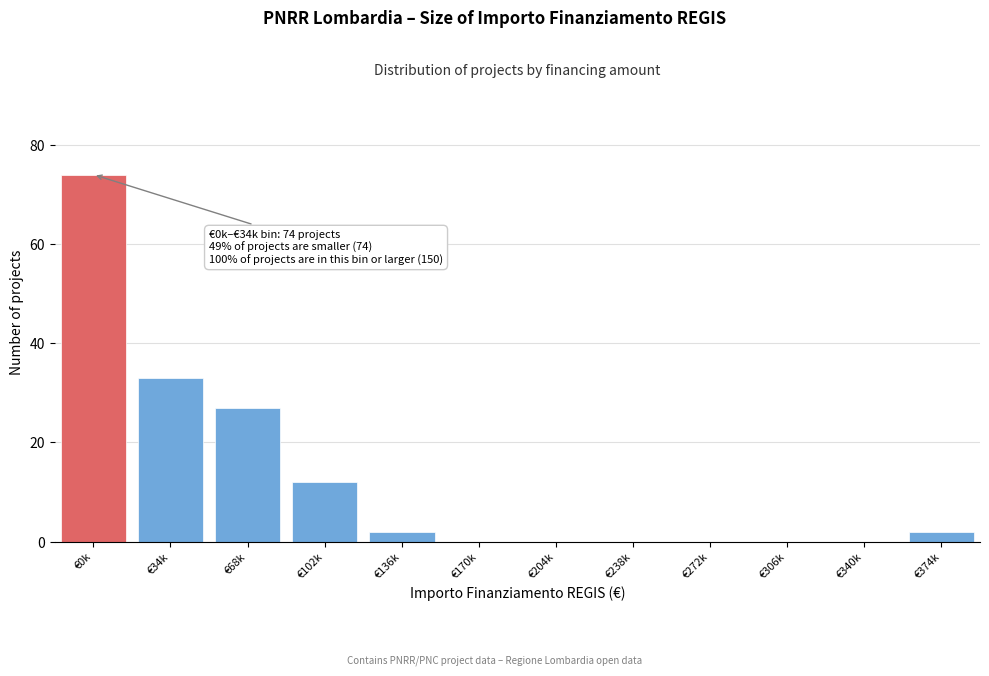

Reading left to right, transcribe all the data shown in this chart.

€0k=74	€34k=33	€68k=27	€102k=12	€136k=2	€170k=0	€204k=0	€238k=0	€272k=0	€306k=0	€340k=0	€374k=2